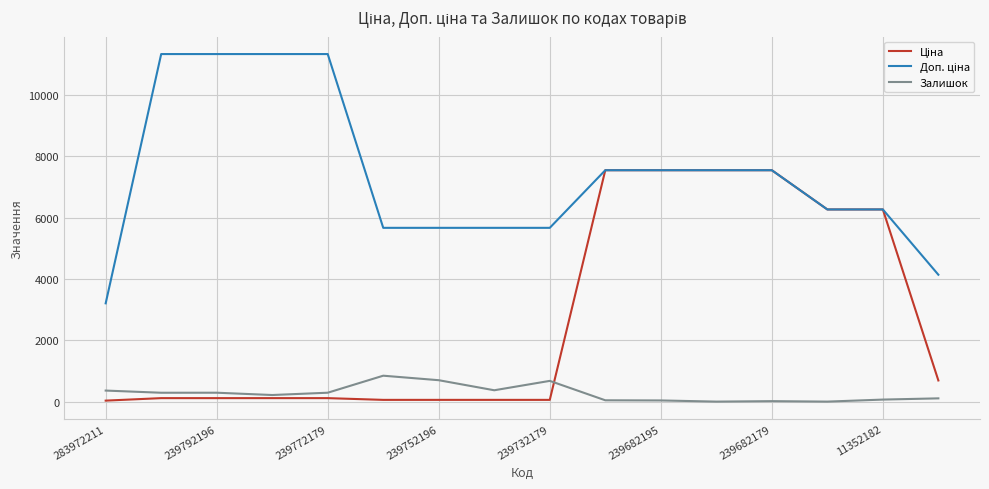

Is this an area chart (filled region under the line)?

No